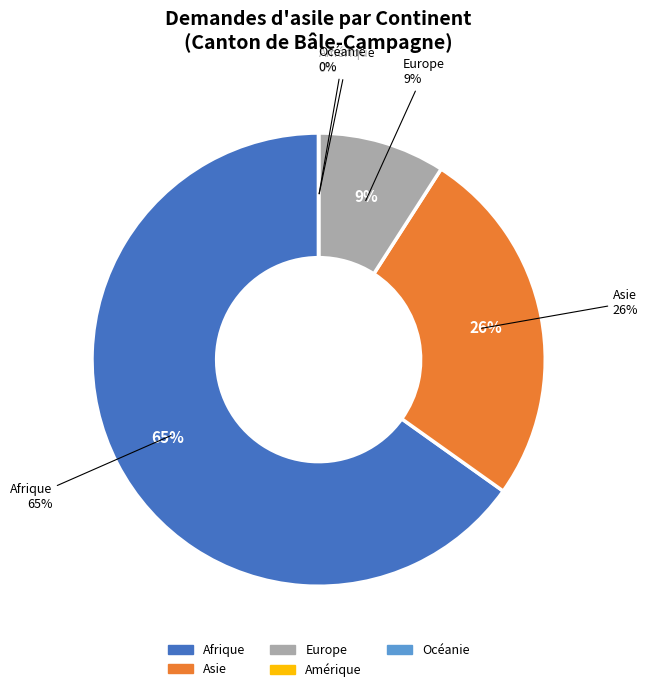

Do Afrique and Océanie together represent more than half of the pie?

Yes